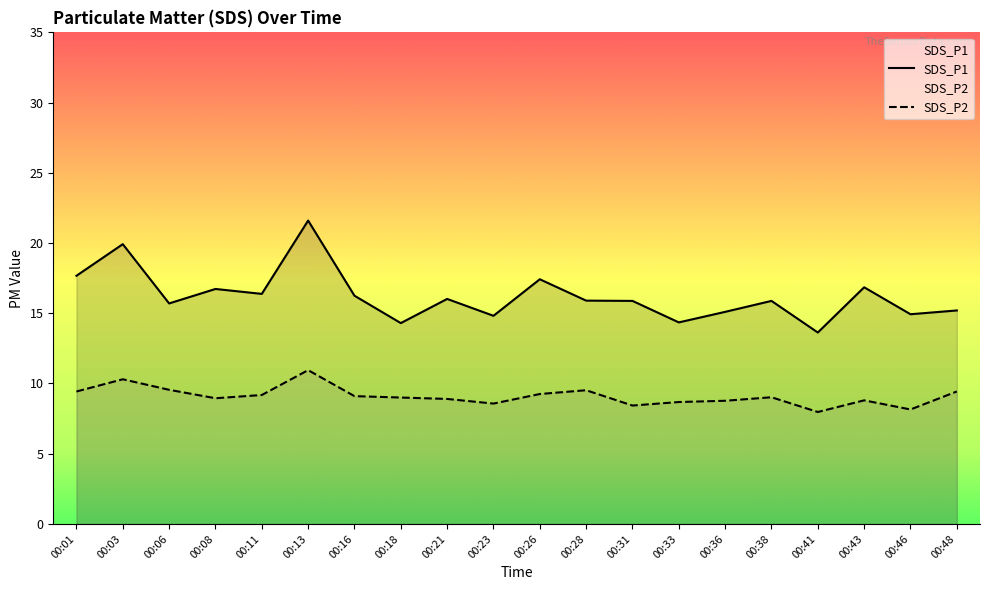

The value of SDS_P1 at 00:16 is 23.3. True or false?

False